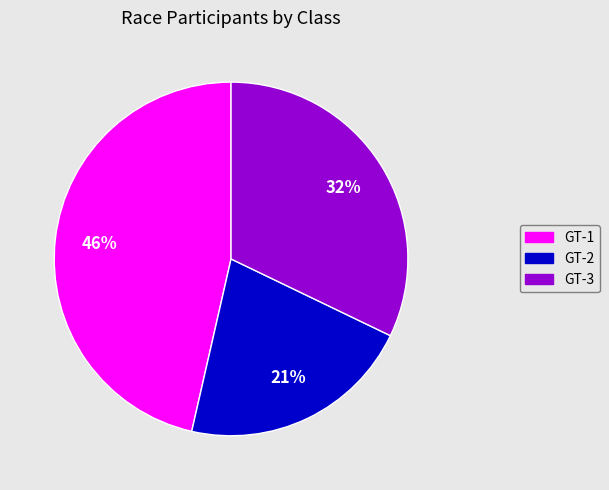

The GT-1 slice represents 35% of the pie. True or false?

False